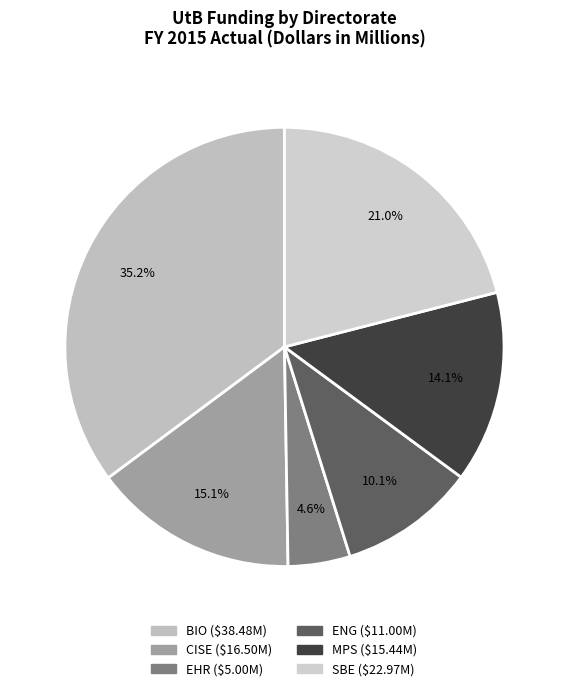

Does any single category account for the majority?

No